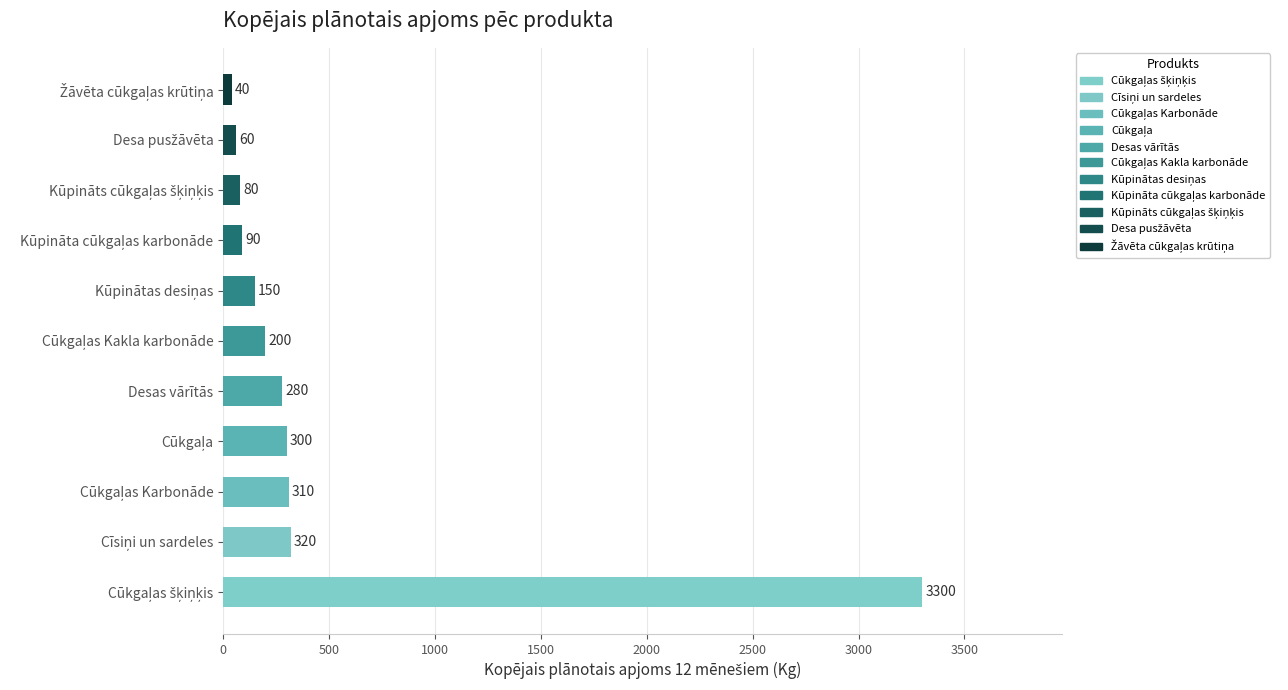

What is the difference between the maximum and minimum values?

3260